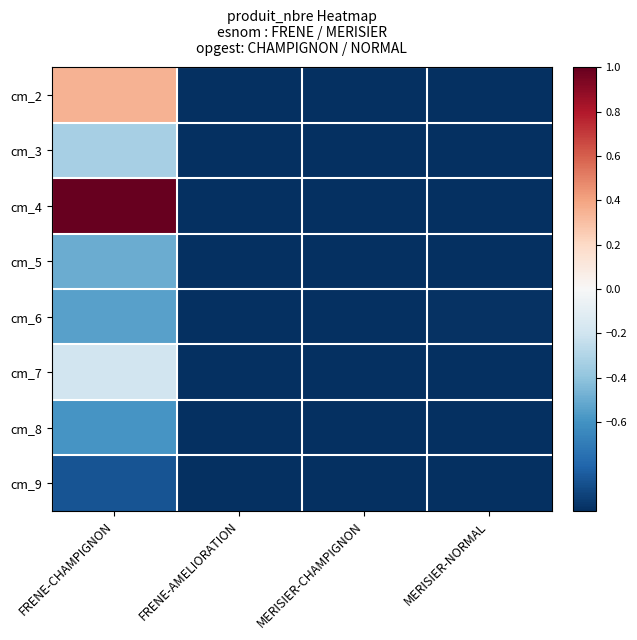

At which category is the sum across all series the highest?

FRENE-CHAMPIGNON